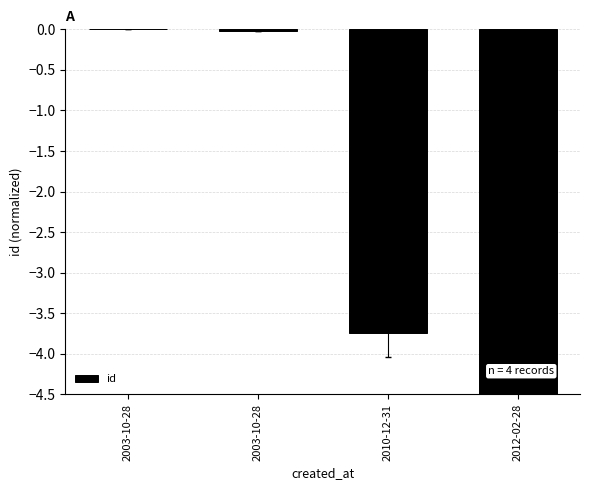

The chart shows a value of -6.6 at 2012-02-28. True or false?

False